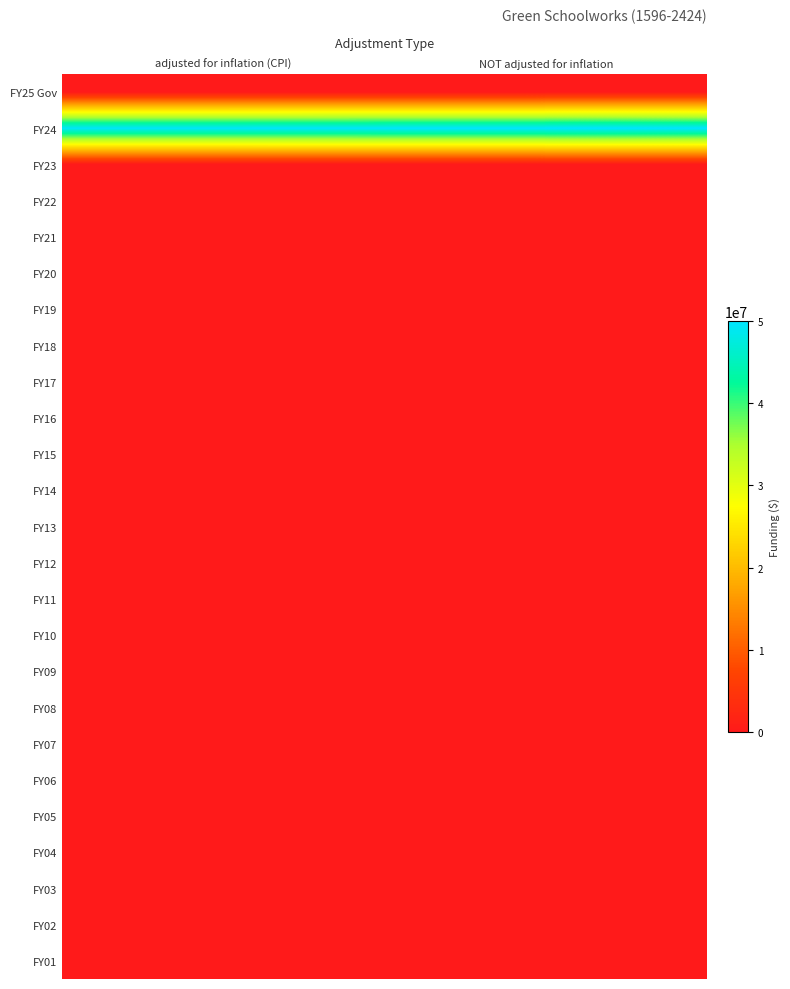

Between adjusted for inflation (CPI) and NOT adjusted for inflation, which is larger?

adjusted for inflation (CPI)